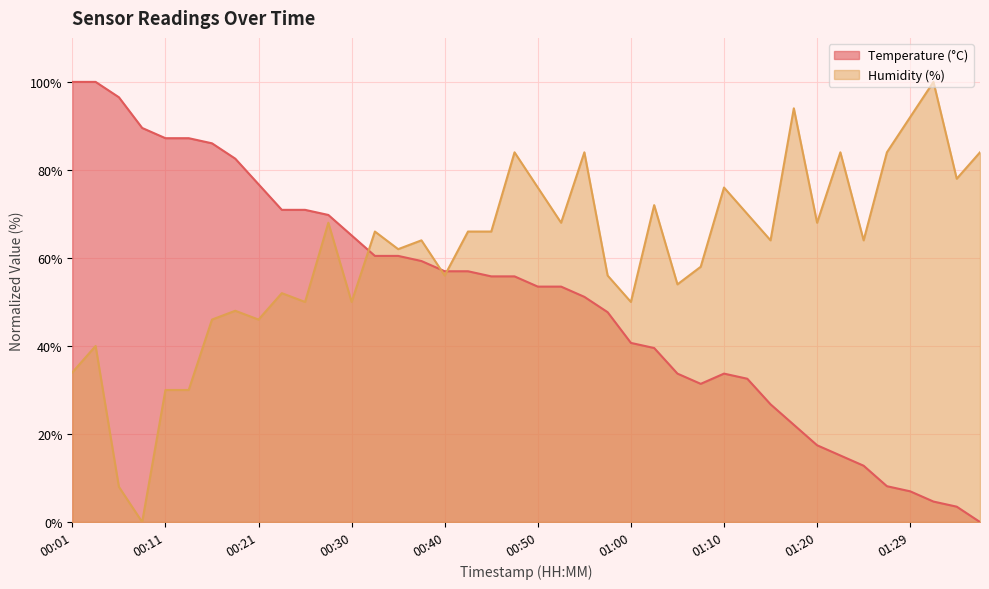

The Humidity (%) series shows 135.9 at 01:17. True or false?

False